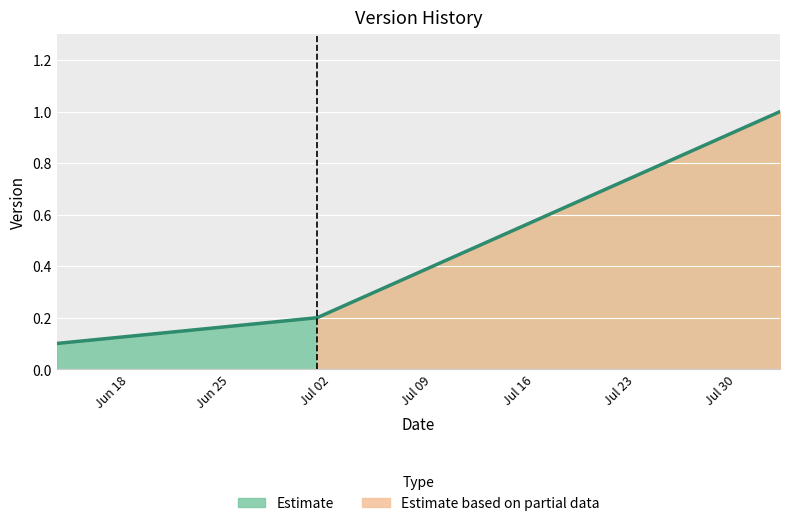

What is the average value?

0.4